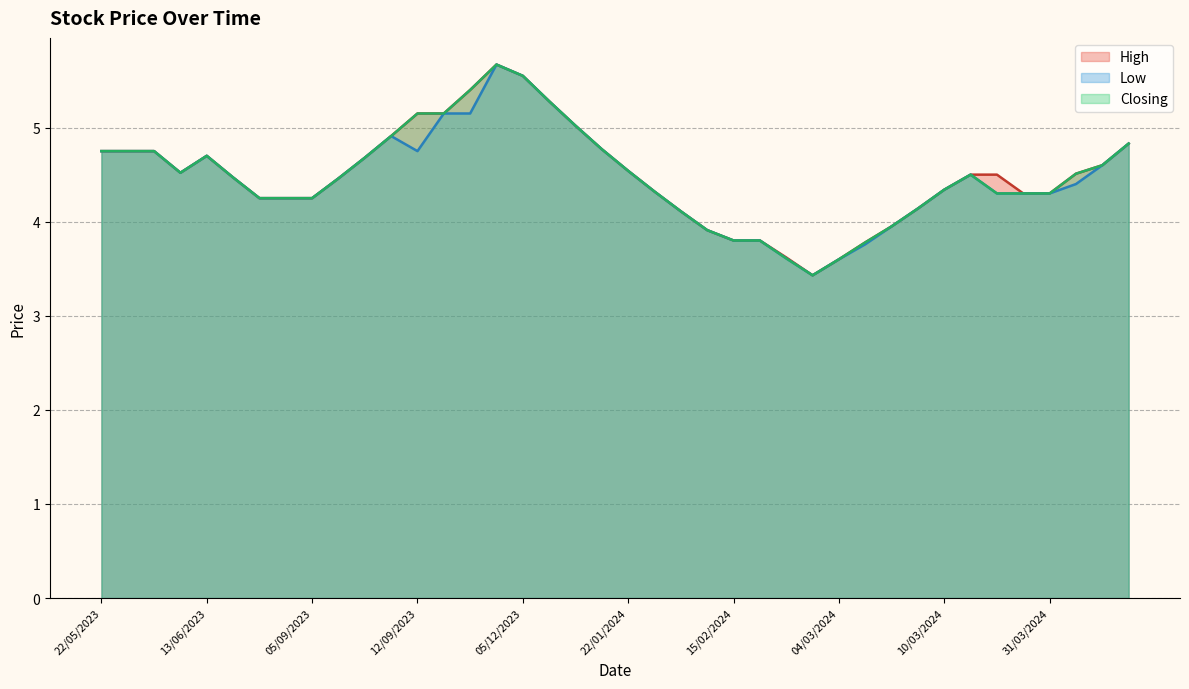

True or false: Low has a value of 4.8 at 30/05/2023.

True